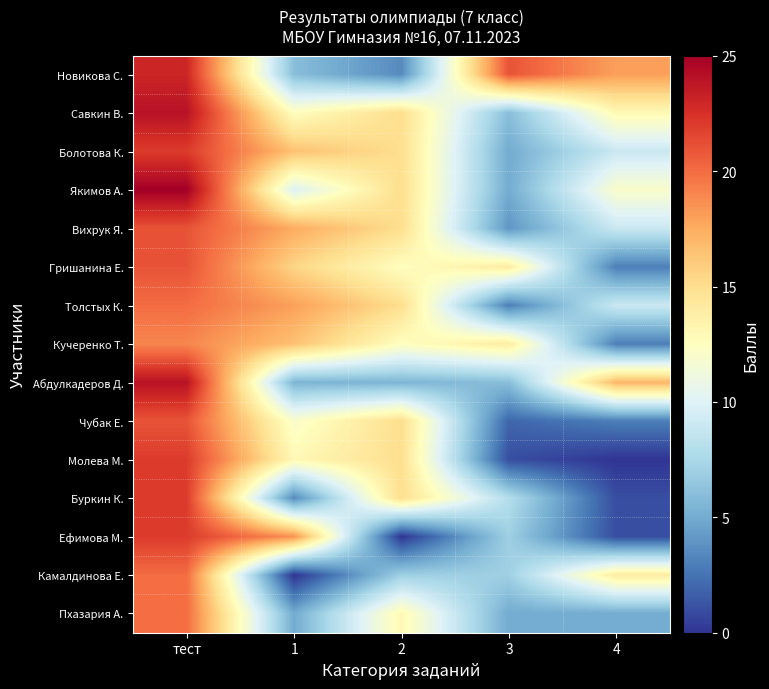

Reading right to left, what are all the values shown in this chart?

Новикова С.: 4=18.0	3=21.0	2=3.5	1=6.0	тест=23.0
Савкин В.: 4=13.0	3=6.0	2=15.0	1=12.5	тест=24.0
Болотова К.: 4=9.0	3=5.0	2=15.0	1=16.5	тест=22.0
Якимов А.: 4=12.0	3=5.0	2=15.0	1=10.0	тест=25.0
Вихрук Я.: 4=9.0	3=4.0	2=15.0	1=17.5	тест=21.0
Гришанина Е.: 4=3.0	3=14.0	2=12.5	1=15.5	тест=21.0
Толстых К.: 4=9.0	3=3.0	2=15.0	1=18.0	тест=20.0
Кучеренко Т.: 4=3.0	3=14.0	2=12.5	1=16.5	тест=19.0
Абдулкадеров Д.: 4=17.0	3=6.0	2=5.5	1=5.5	тест=24.0
Чубак Е.: 4=3.0	3=2.0	2=15.0	1=12.0	тест=21.0
Молева М.: 4=0.0	3=1.0	2=15.0	1=13.0	тест=22.0
Буркин К.: 4=1.0	3=8.0	2=15.0	1=3.5	тест=22.0
Ефимова М.: 4=1.0	3=7.0	2=0.0	1=18.5	тест=22.0
Камалдинова Е.: 4=14.0	3=7.0	2=7.0	1=0.0	тест=20.0
Пхазария А.: 4=5.0	3=5.0	2=13.0	1=5.0	тест=20.0